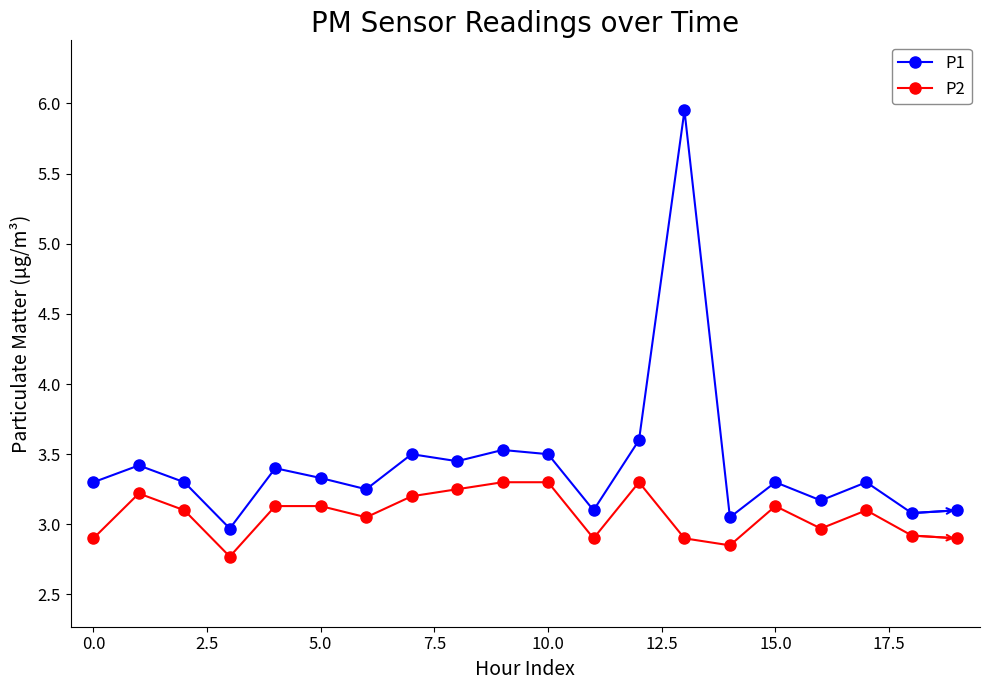

Is this an area chart (filled region under the line)?

No